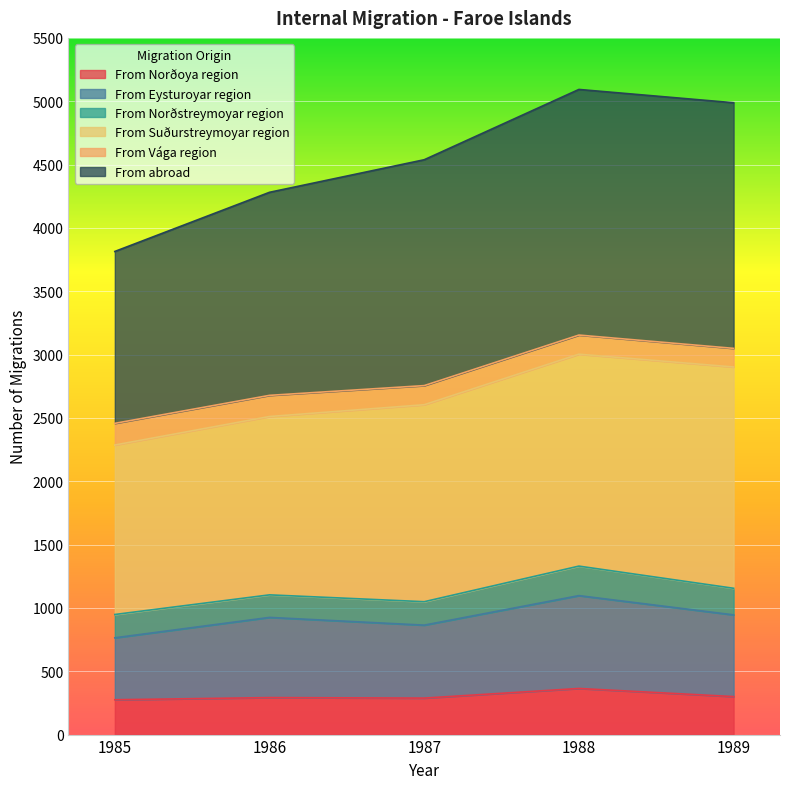

What is the lowest value of the From Norðoya region series?

275